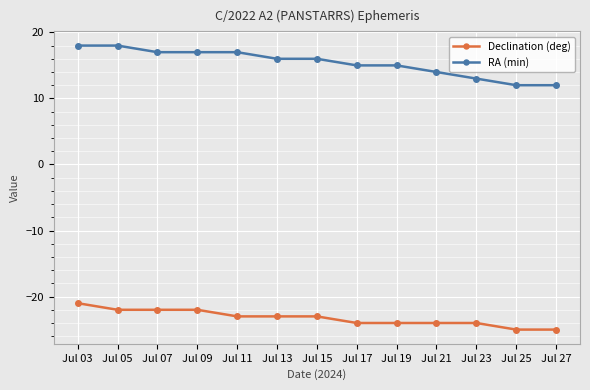

Reading right to left, list all the values displayed in this chart.

Declination (deg): Jul 27=-25	Jul 25=-25	Jul 23=-24	Jul 21=-24	Jul 19=-24	Jul 17=-24	Jul 15=-23	Jul 13=-23	Jul 11=-23	Jul 09=-22	Jul 07=-22	Jul 05=-22	Jul 03=-21
RA (min): Jul 27=12	Jul 25=12	Jul 23=13	Jul 21=14	Jul 19=15	Jul 17=15	Jul 15=16	Jul 13=16	Jul 11=17	Jul 09=17	Jul 07=17	Jul 05=18	Jul 03=18